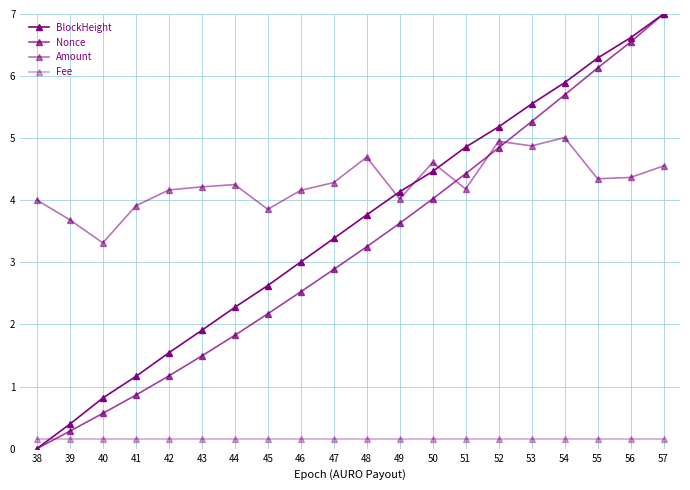

Reading right to left, what are all the values shown in this chart?

BlockHeight: 57=7.0	56=6.6	55=6.3	54=5.9	53=5.6	52=5.2	51=4.9	50=4.5	49=4.1	48=3.8	47=3.4	46=3.0	45=2.6	44=2.3	43=1.9	42=1.5	41=1.2	40=0.8	39=0.4	38=0.0
Nonce: 57=7.0	56=6.5	55=6.1	54=5.7	53=5.3	52=4.8	51=4.4	50=4.0	49=3.6	48=3.3	47=2.9	46=2.5	45=2.2	44=1.8	43=1.5	42=1.2	41=0.9	40=0.6	39=0.3	38=0.0
Amount: 57=4.6	56=4.4	55=4.3	54=5.0	53=4.9	52=5.0	51=4.2	50=4.6	49=4.0	48=4.7	47=4.3	46=4.2	45=3.9	44=4.3	43=4.2	42=4.2	41=3.9	40=3.3	39=3.7	38=4.0
Fee: 57=0.1	56=0.1	55=0.1	54=0.1	53=0.1	52=0.1	51=0.1	50=0.1	49=0.1	48=0.1	47=0.1	46=0.1	45=0.1	44=0.1	43=0.1	42=0.1	41=0.1	40=0.1	39=0.1	38=0.1